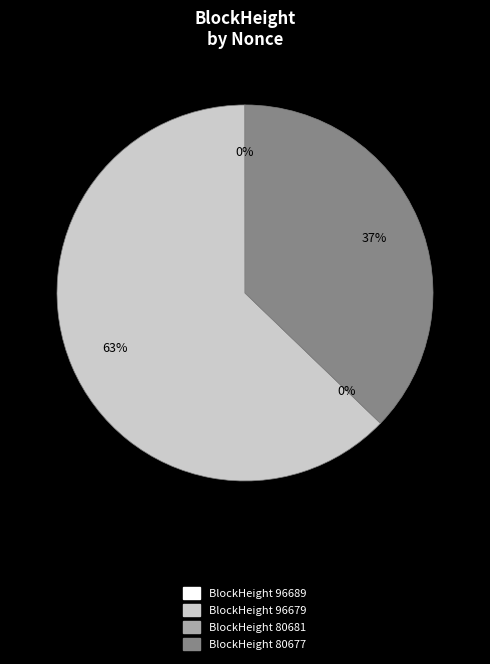

How many segments does this pie chart have?

4